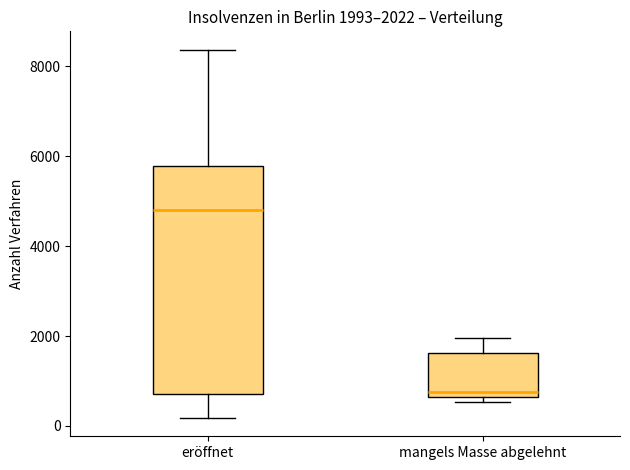

Which box is the tallest, from its lower edge to its upper edge?

eröffnet